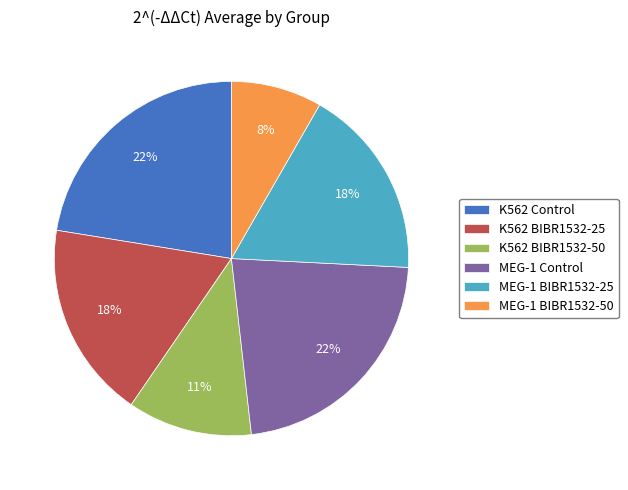

To the nearest percent, what percentage of the pie is MEG-1 BIBR1532-50?

8%